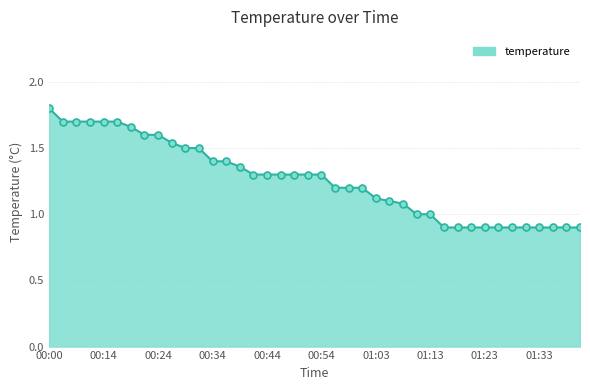

What is the difference between the maximum and minimum values?

0.9